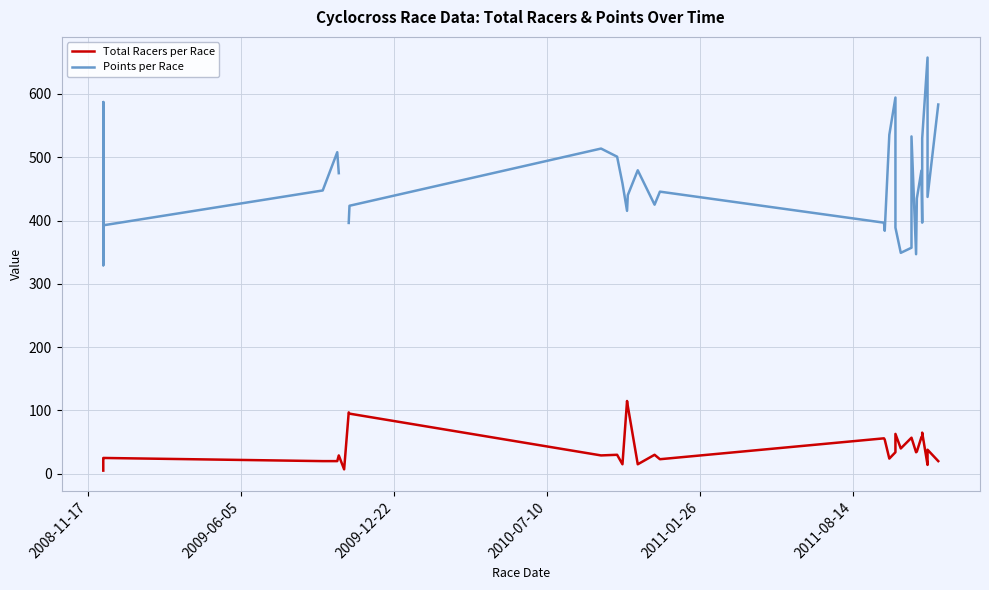

Is the value of Points per Race at 31 greater than the value of Total Racers per Race at 10?

Yes